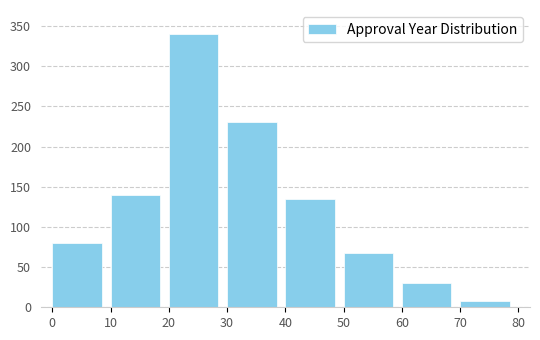

Reading left to right, what are all the values shown in this chart?

80	140	340	230	135	68	30	8